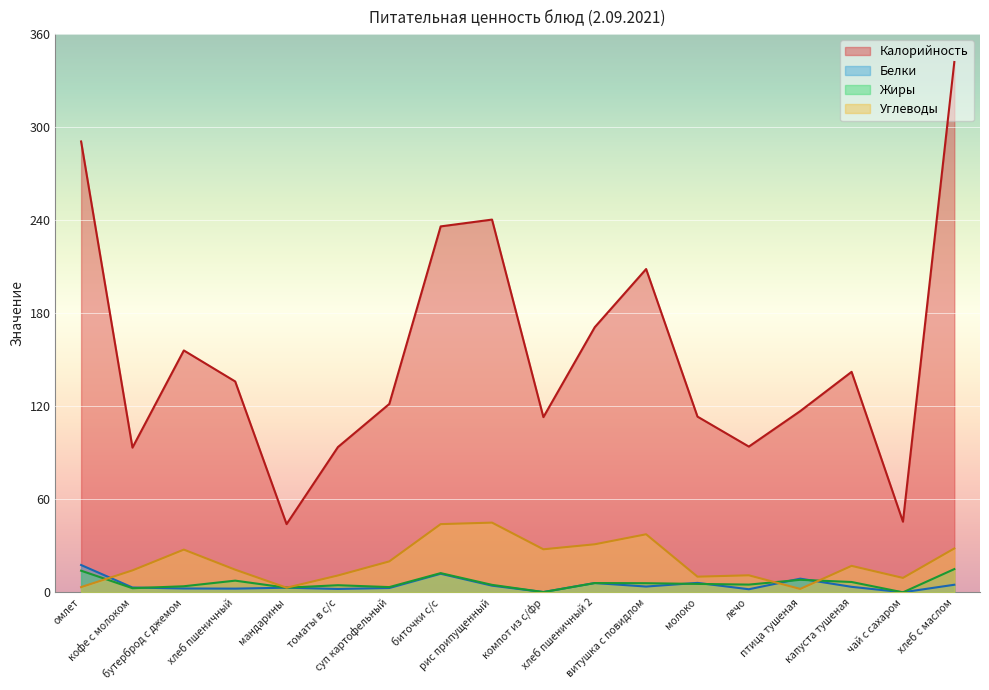

Rank the series at мандарины from highest to lowest value.

Калорийность, Белки, Жиры, Углеводы